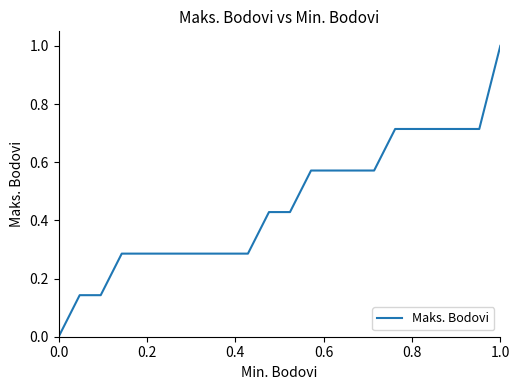

What is the greatest value displayed?

1.0